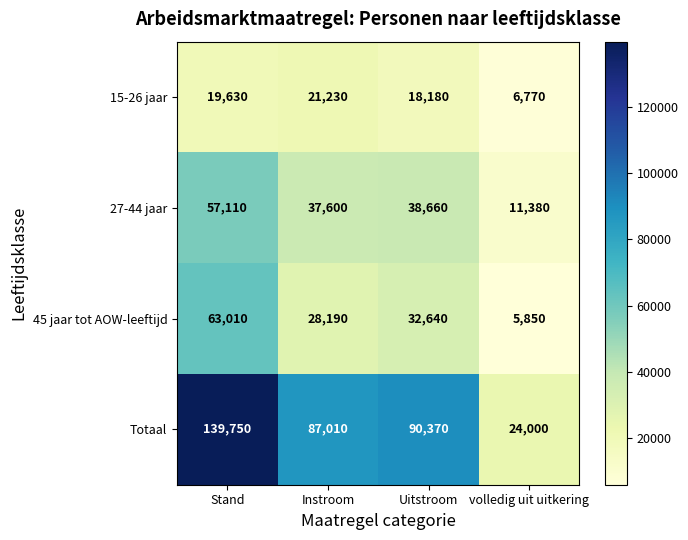

How many categories are shown in the chart?

4